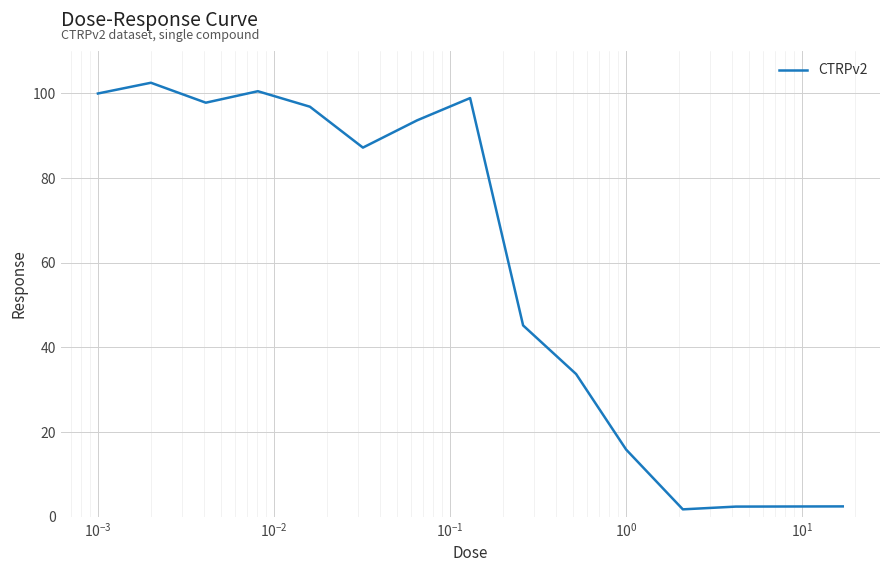

What is the average value?

62.8